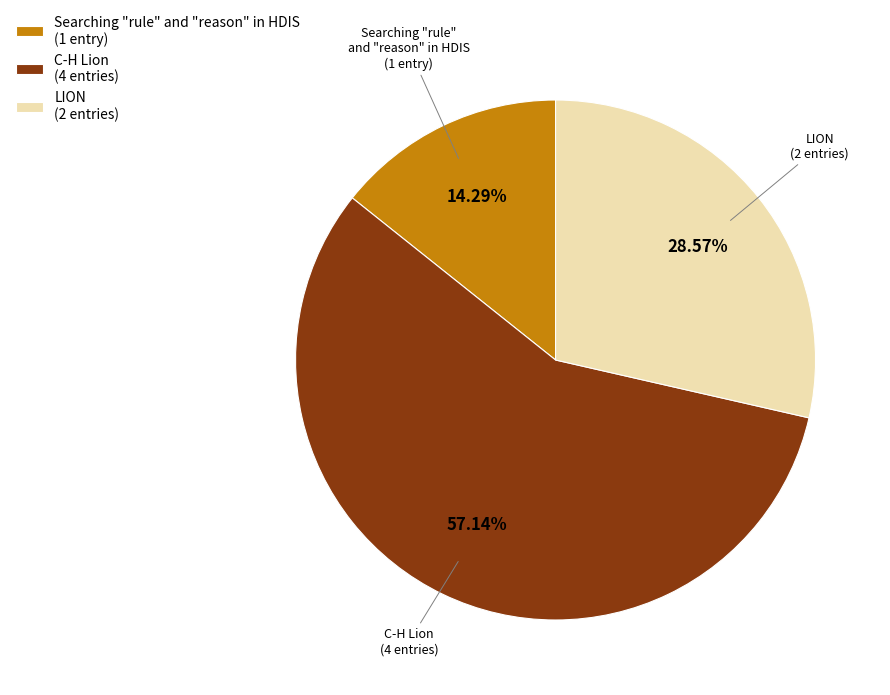

To the nearest percent, what percentage of the pie is C-H Lion?

57%